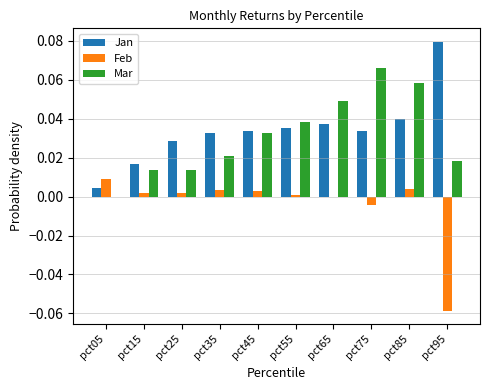

Which series changed the most between pct35 and pct85?

Mar